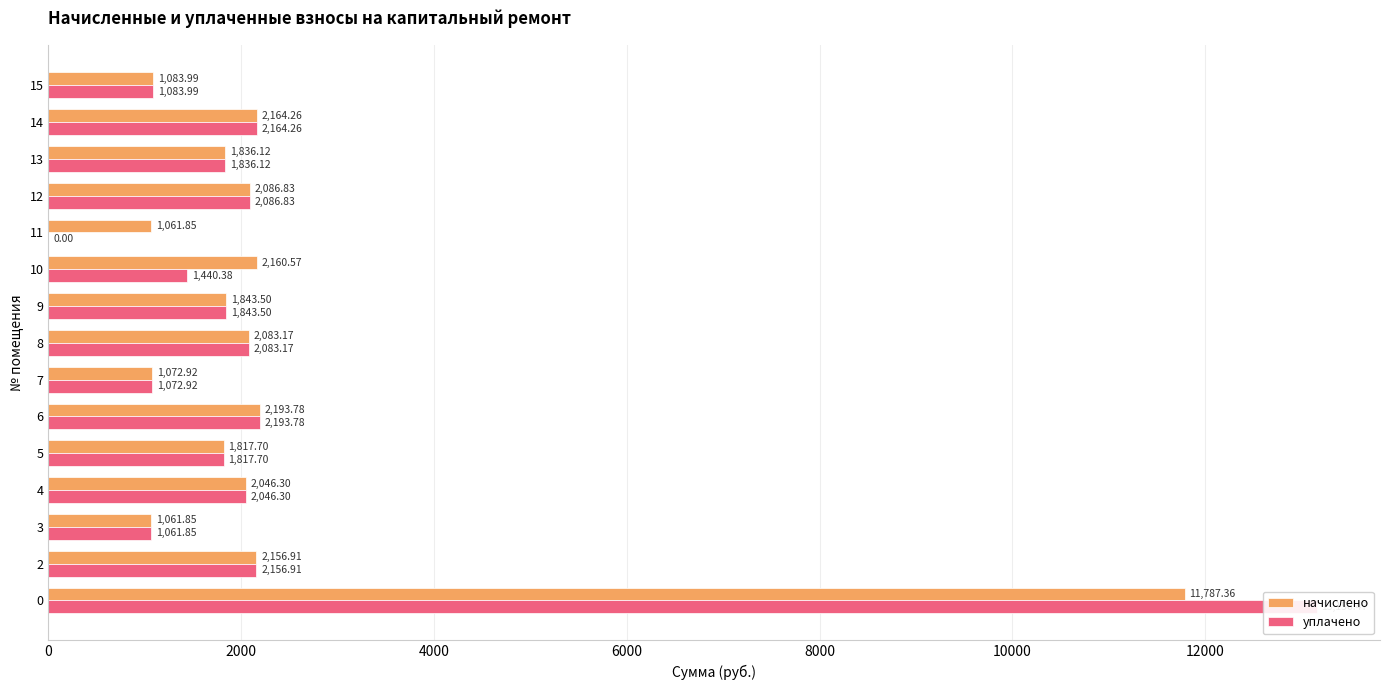

How many categories are shown in the chart?

15